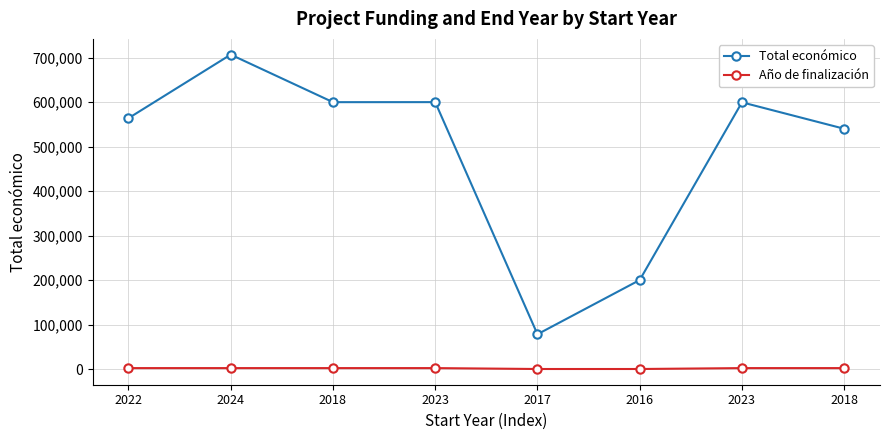

Which label corresponds to the largest value in the chart?

2024